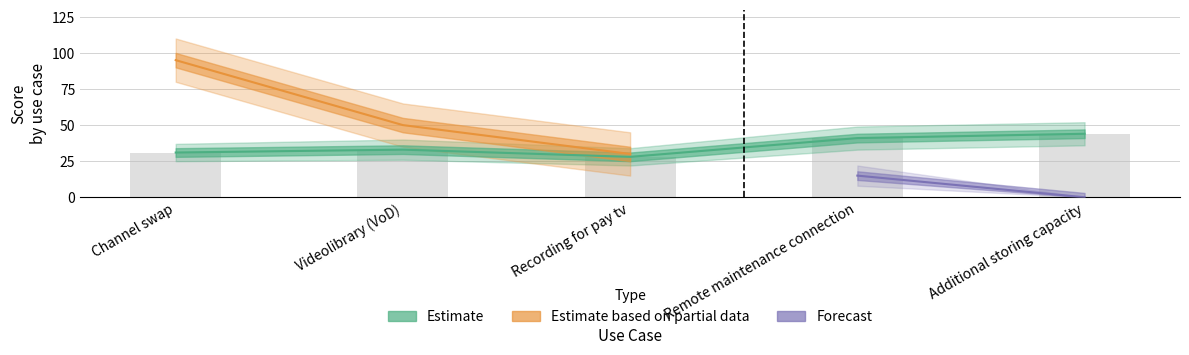

Is it true that Market Value equals 22 at Additional storing capacity?

False